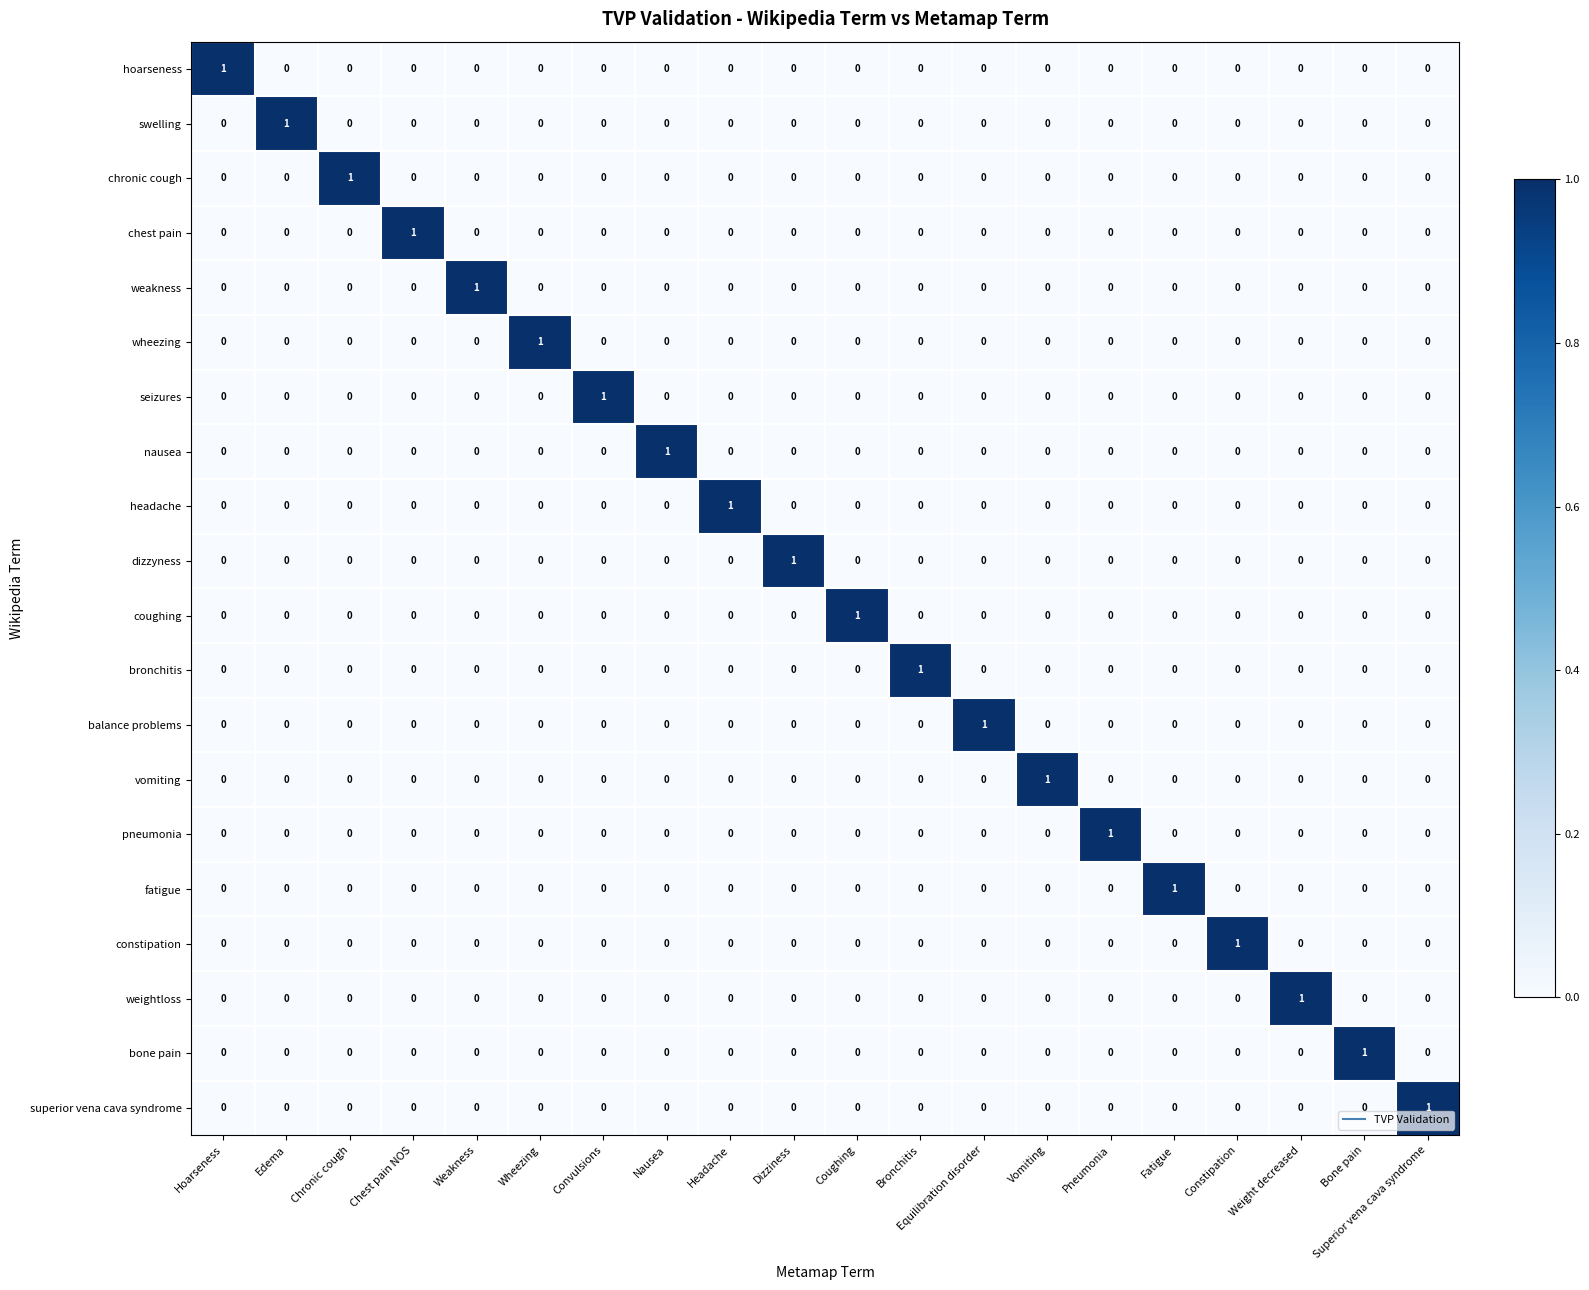

How many distinct data groups are displayed?

20